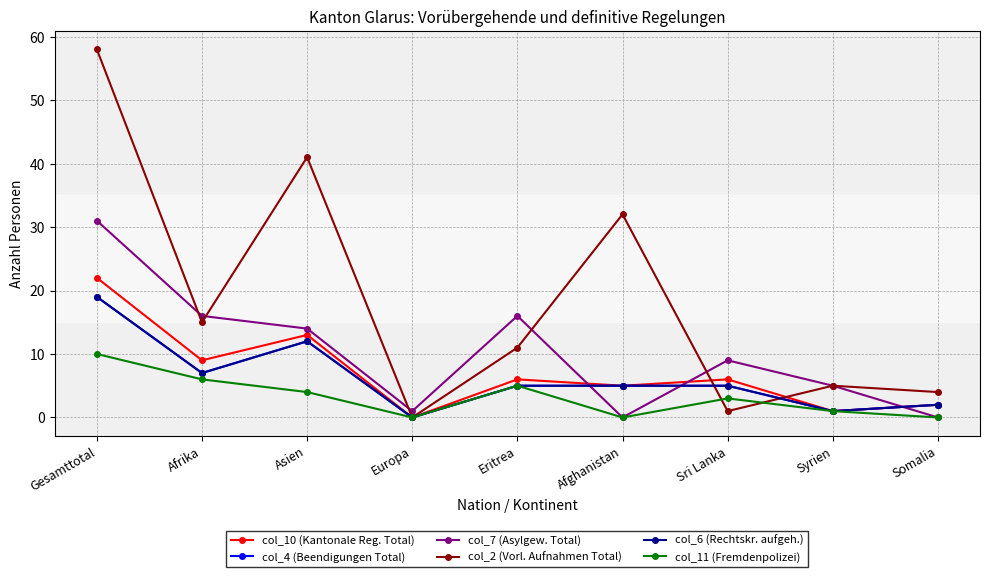

How many intersections are there between col_2 (Vorl. Aufnahmen Total) and col_10 (Kantonale Reg. Total)?

2